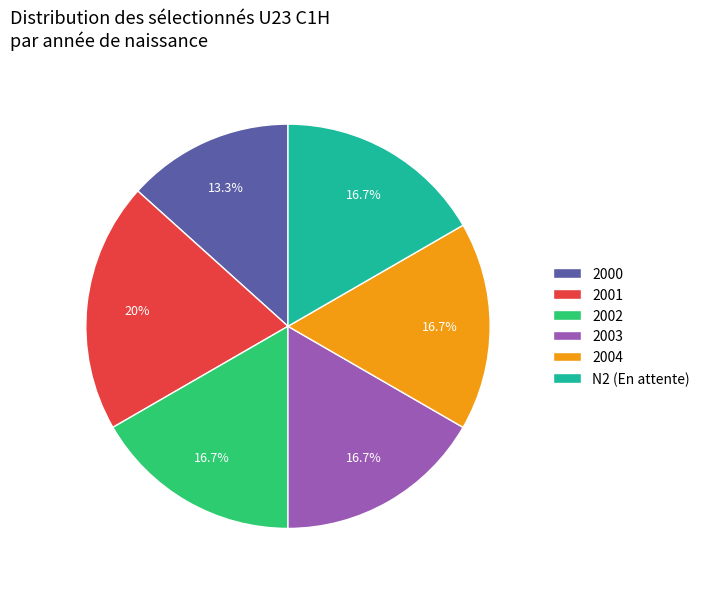

What portion of the pie excludes 2001?

80.0%